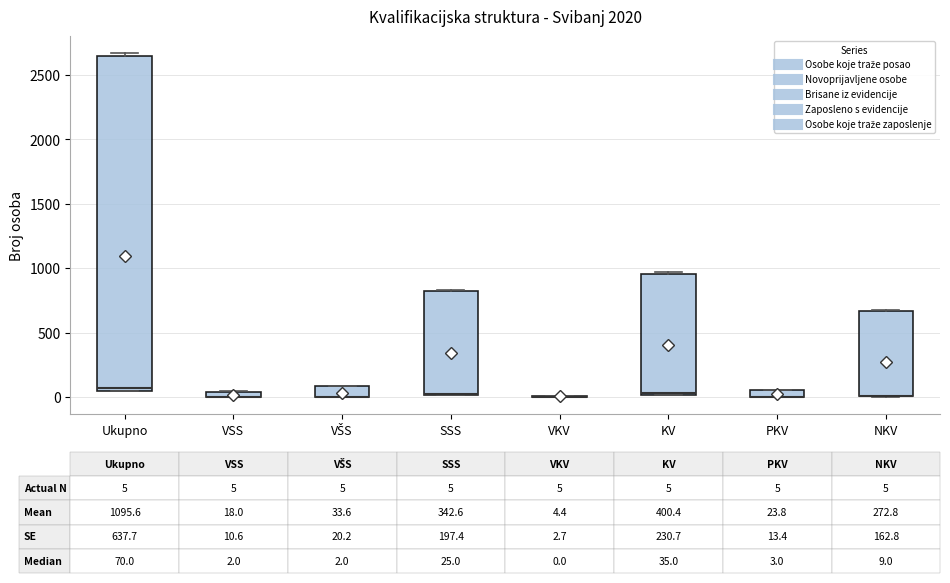

Which box is the tallest, from its lower edge to its upper edge?

Ukupno